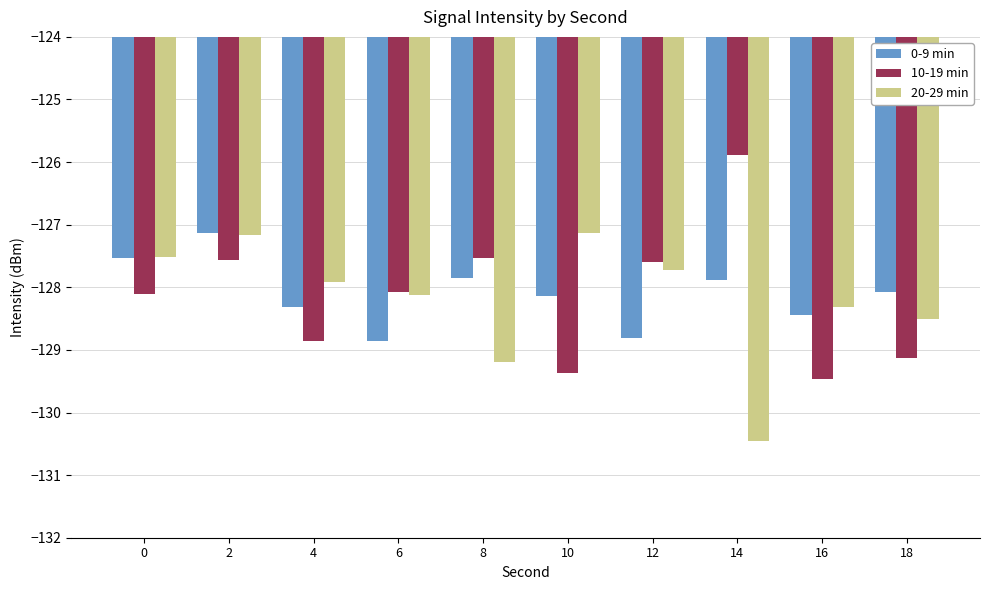

Between 2 and 8, which series saw the biggest shift?

20-29 min